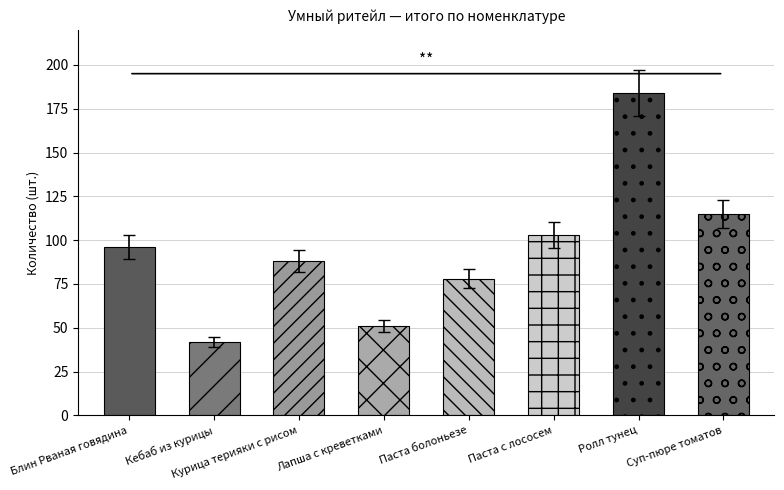

How many bars are there in total?

8